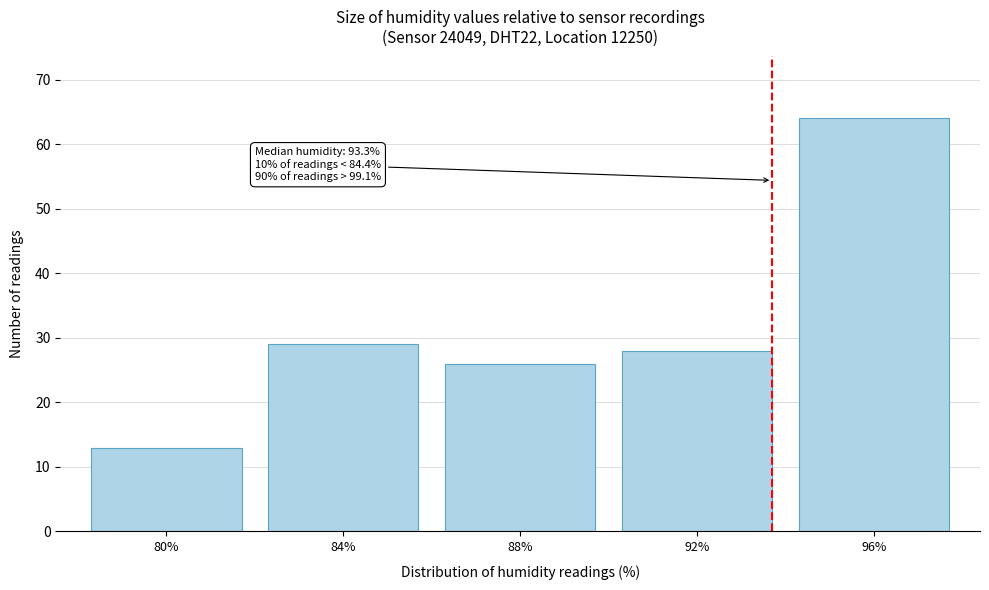

Reading right to left, what are all the values shown in this chart?

64	28	26	29	13